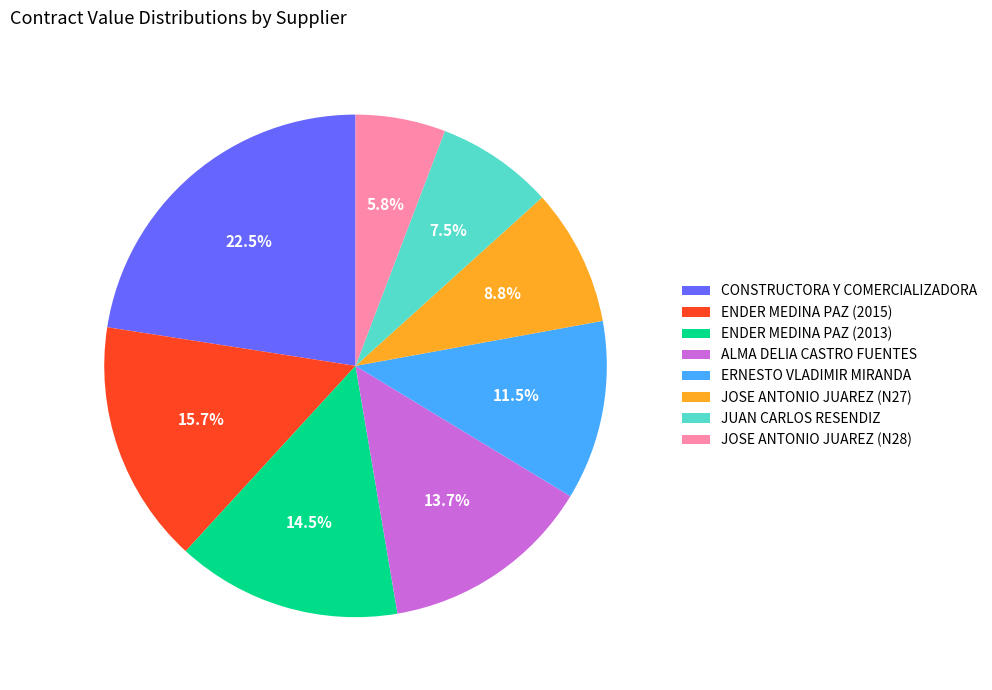

What is the largest slice in the pie chart?

CONSTRUCTORA Y COMERCIALIZADORA